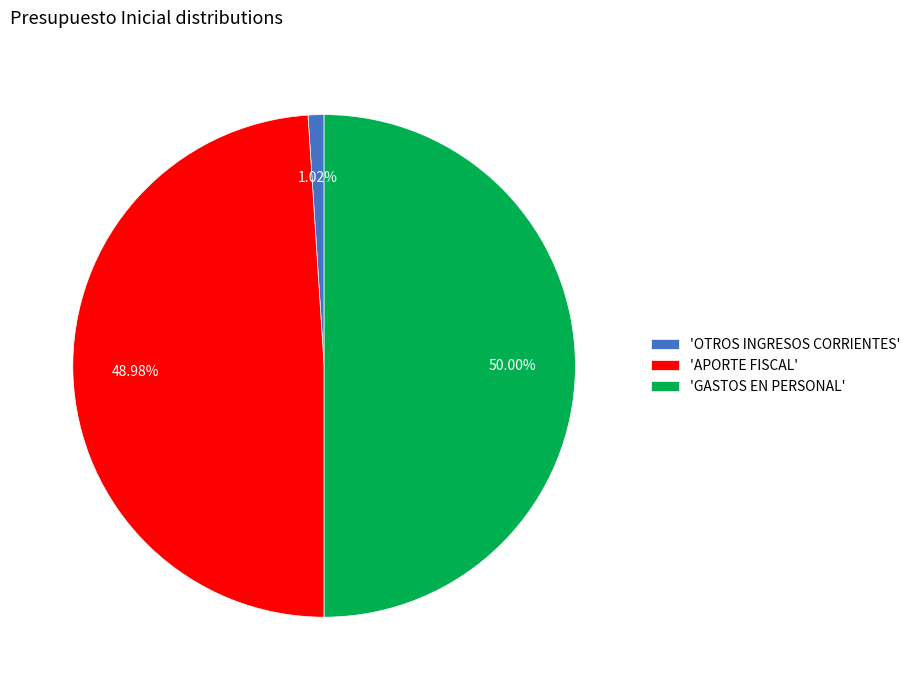

Combined, do 'OTROS INGRESOS CORRIENTES' and 'GASTOS EN PERSONAL' account for over 50%?

Yes